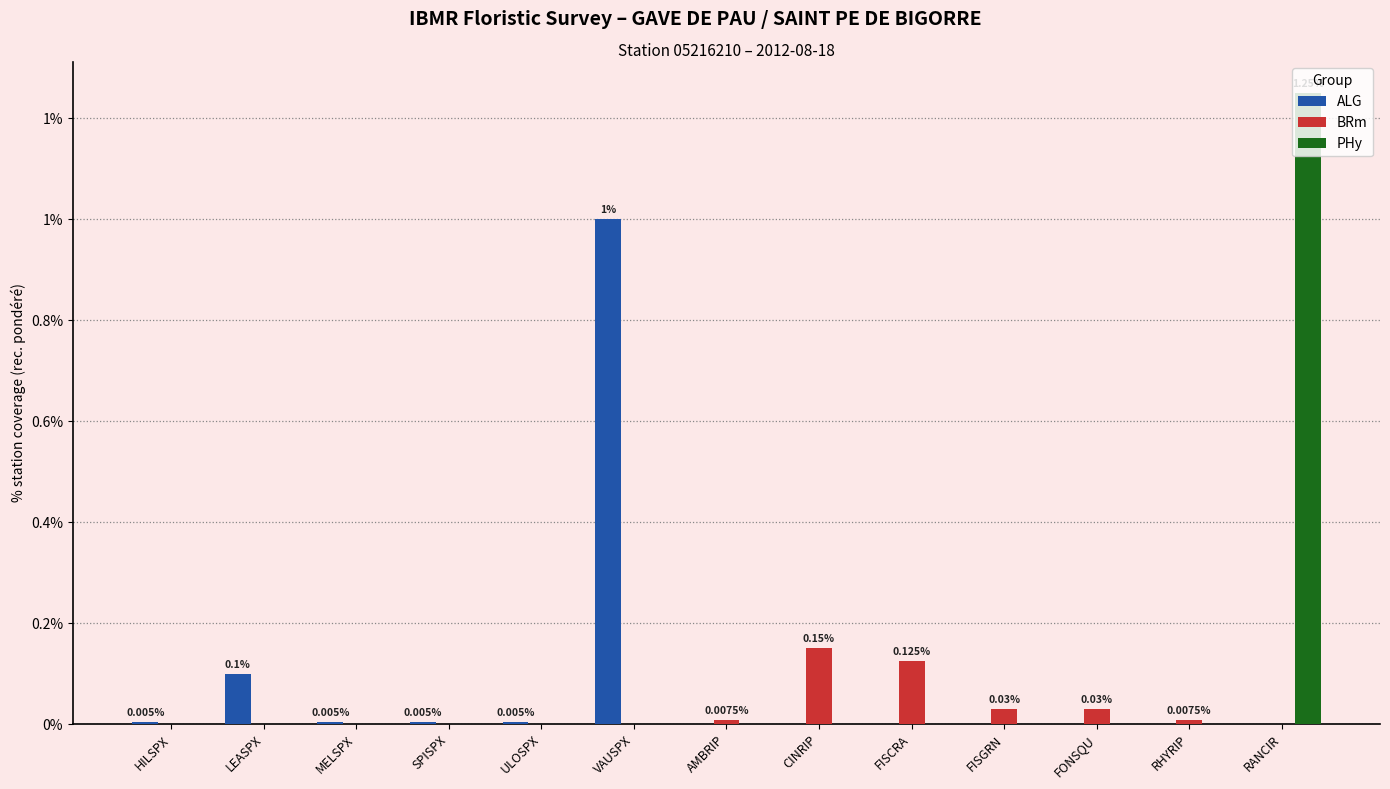

Between VAUSPX and FISCRA, which series saw the biggest shift?

ALG